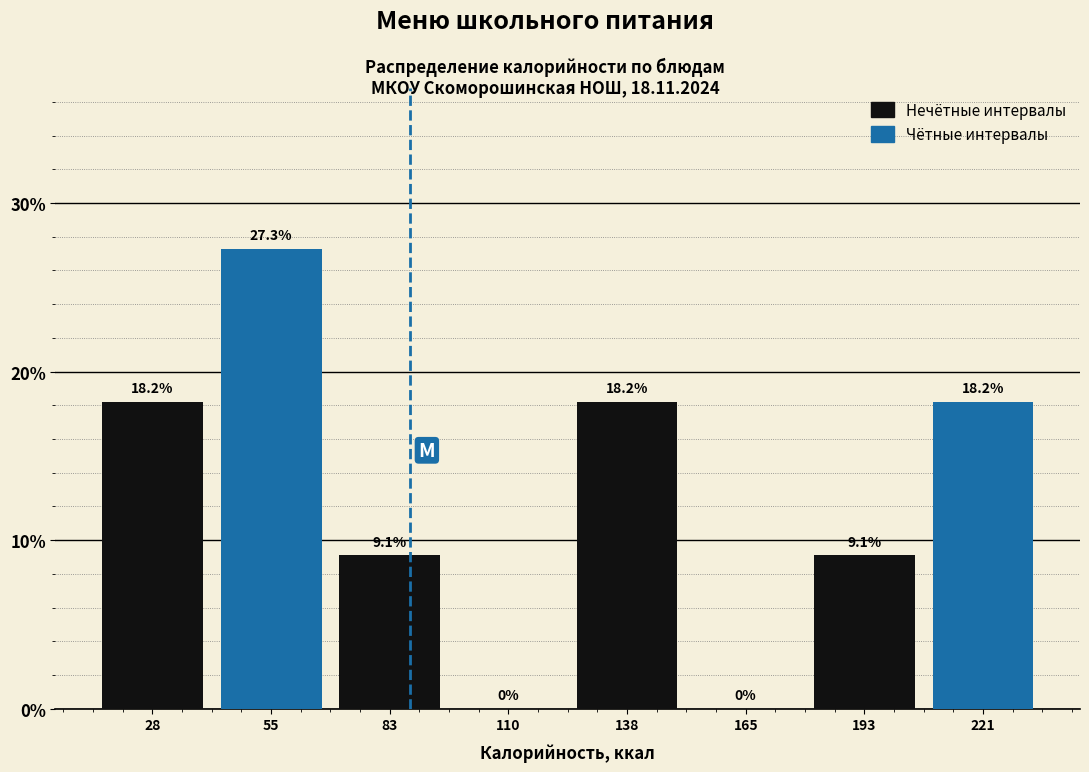

What is the greatest value displayed?

27.3